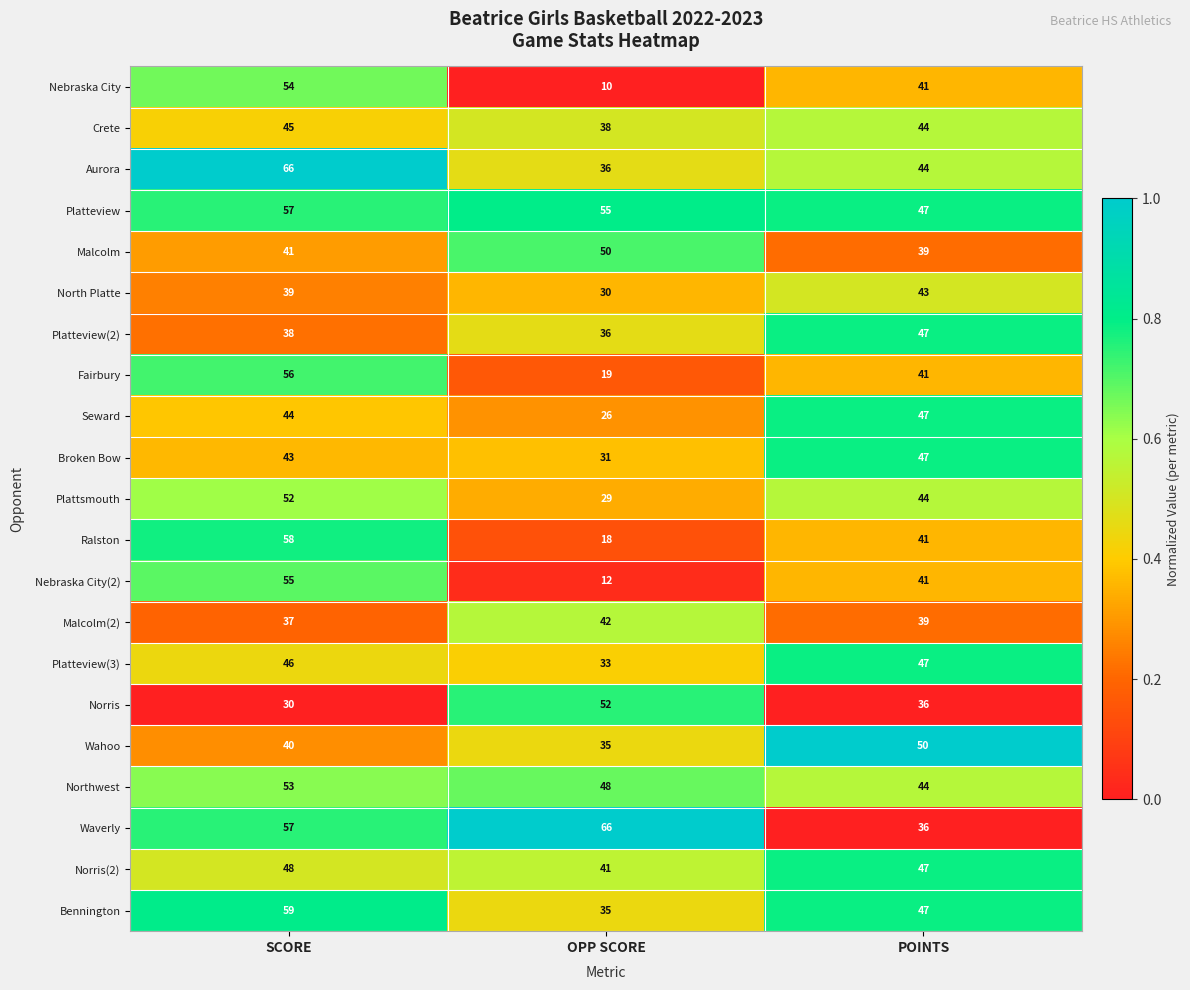

List the labels in order of Bennington value, largest first.

SCORE, POINTS, OPP SCORE